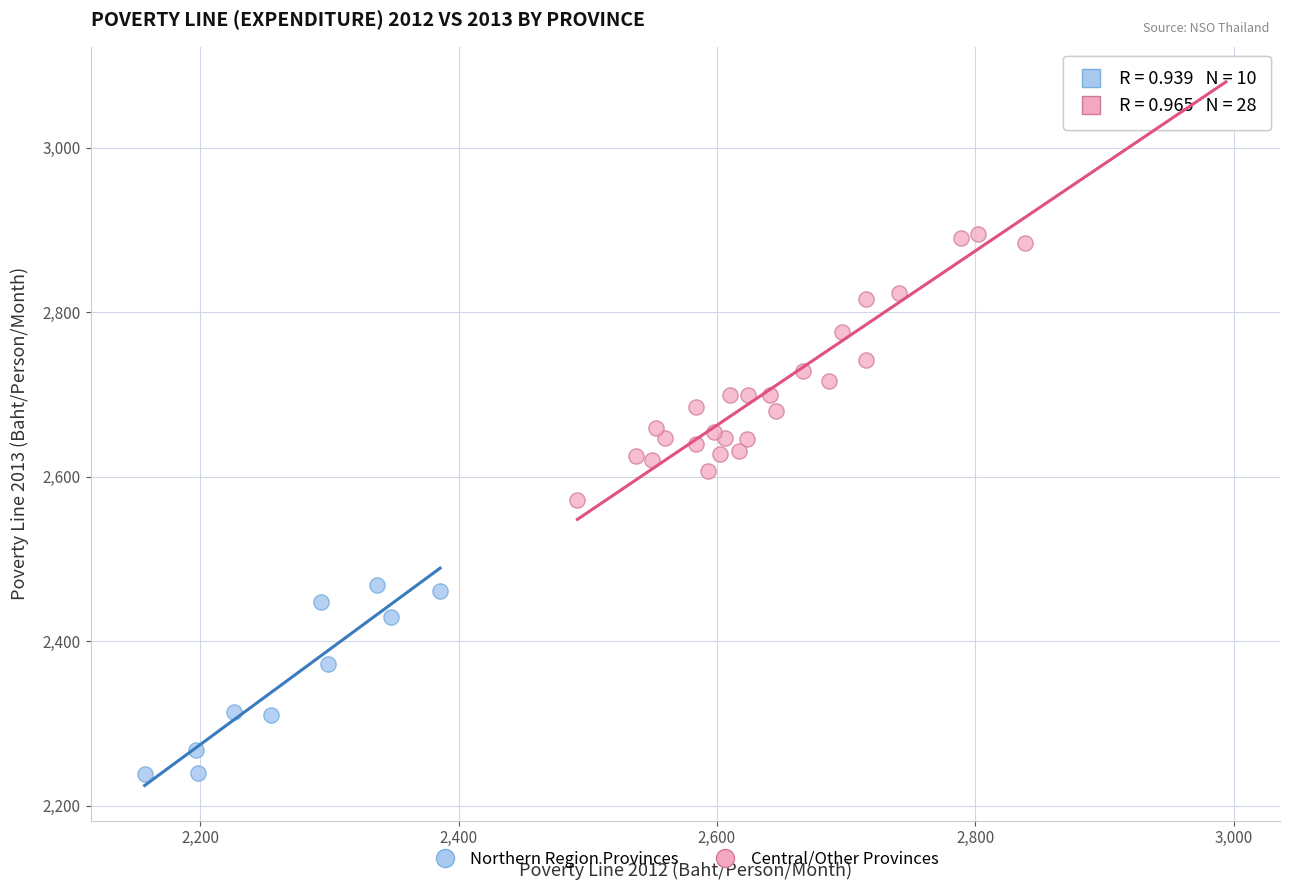

Which series reaches the minimum Y coordinate?

Northern Region Provinces